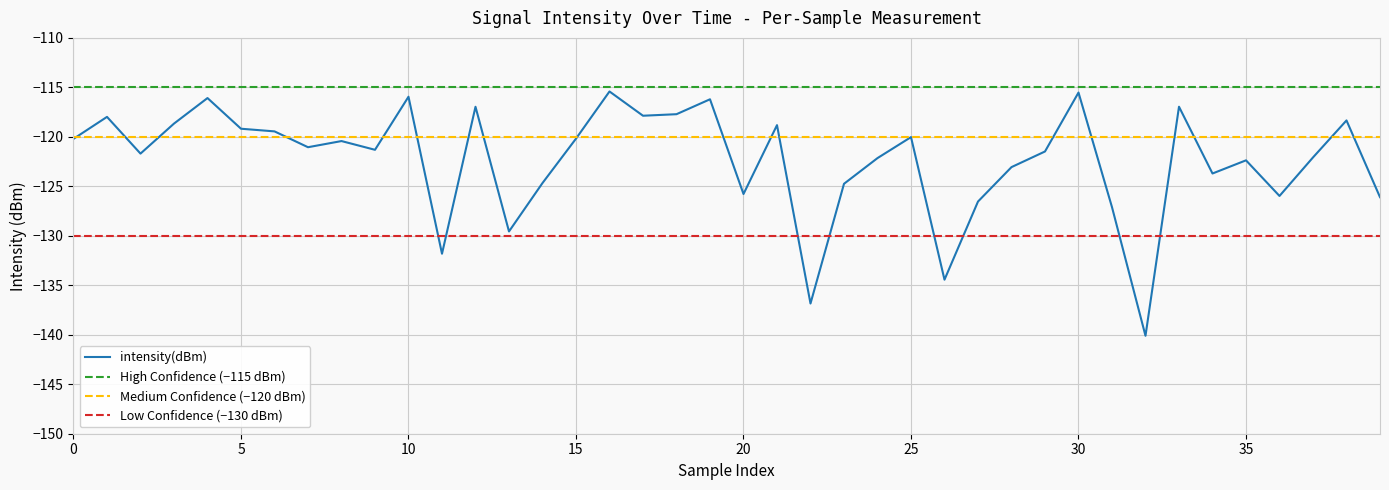

What is the difference between the maximum and minimum values?

24.7